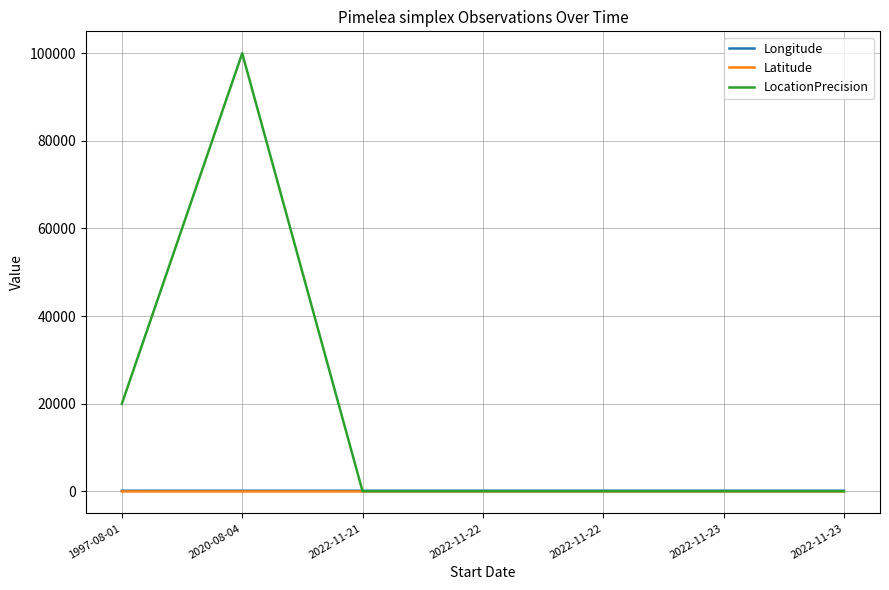

Does the chart have visible grid lines?

Yes